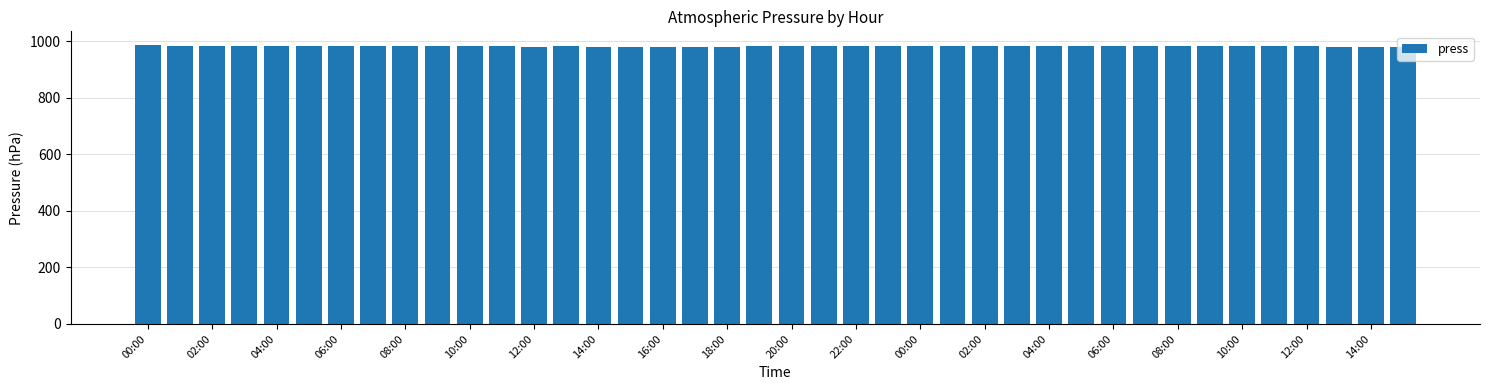

What is the sum of all values?

39289